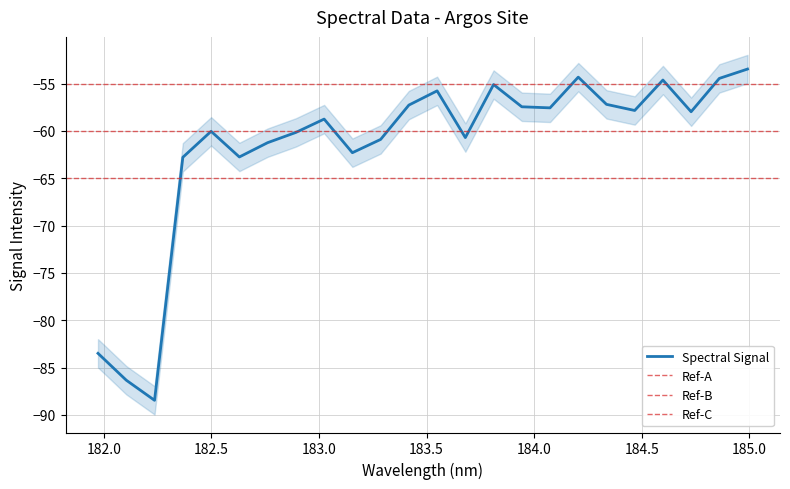

Where is the data nearest to the value -70?

182.3673257152